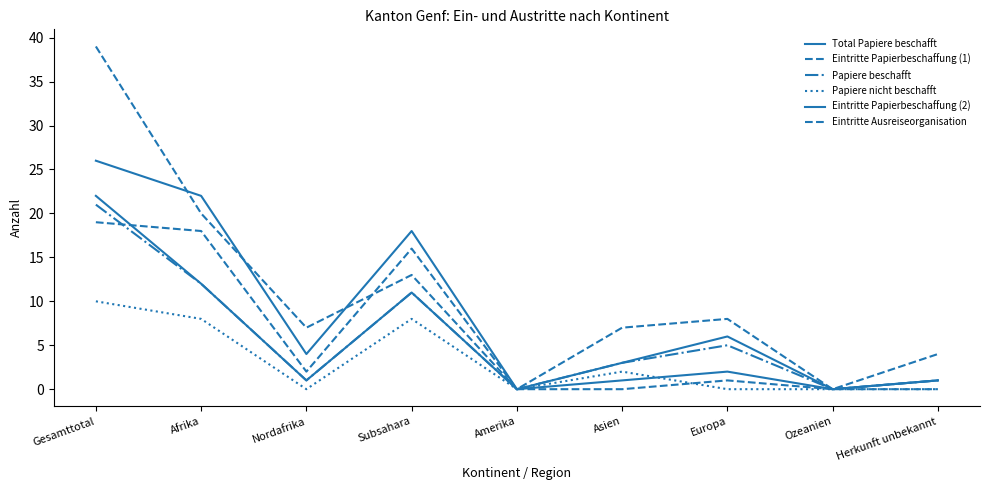

True or false: Eintritte Papierbeschaffung (2) has more than 2 points higher than both neighbors.

False